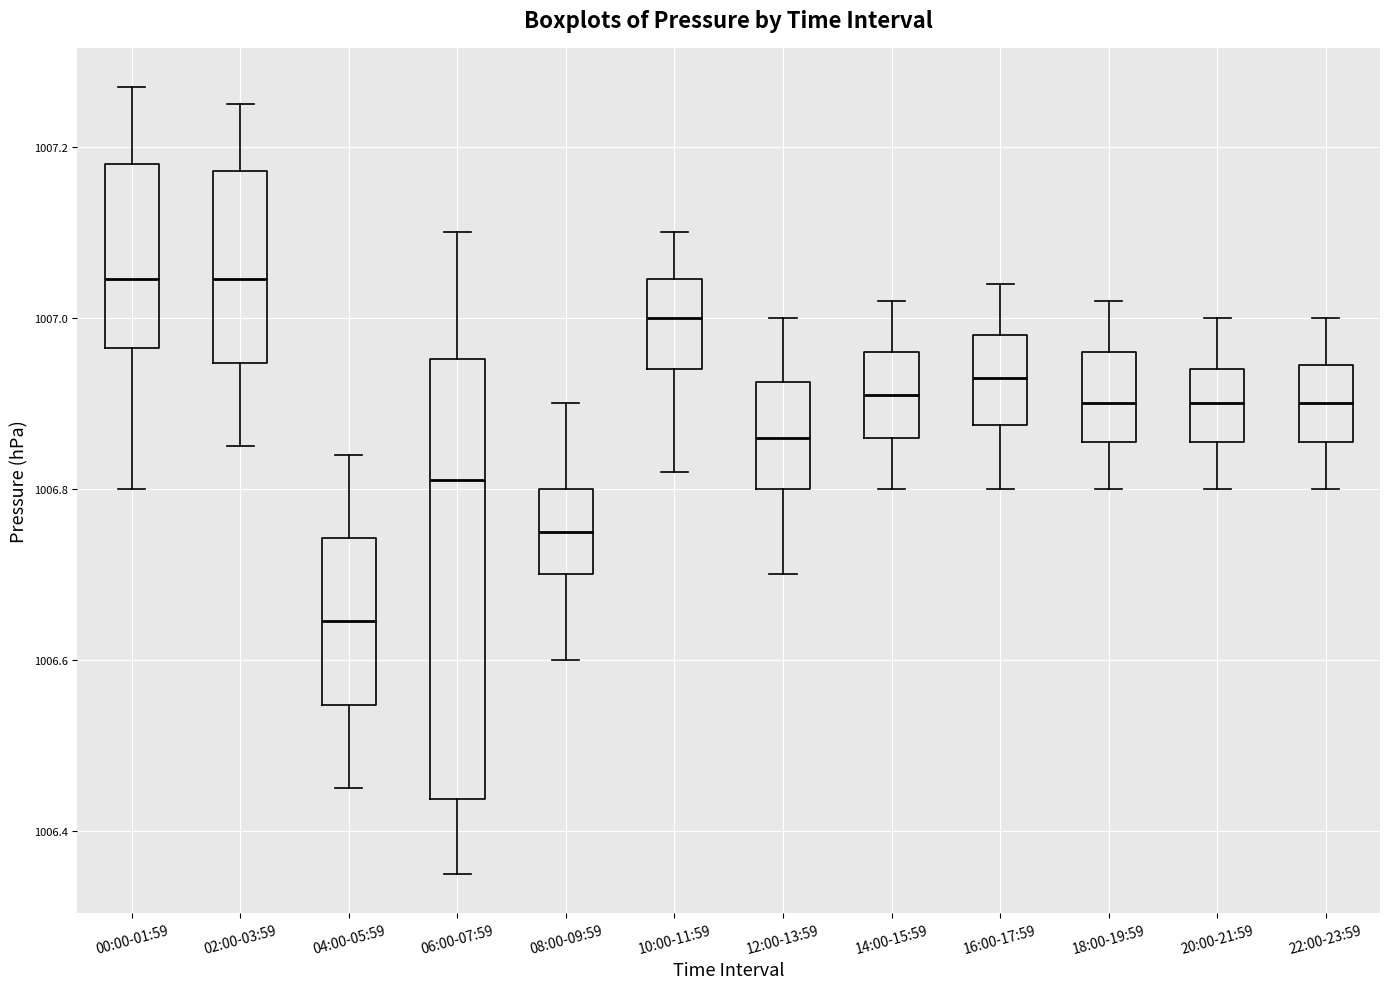

Reading left to right, transcribe this box plot: for each box, give where its median line is, the range the box spans, and where its two whiskers end, as read against the y-axis. The values are not printed on the chart, so give them approximately, as read against the axis.

00:00-01:59: median 1007.04, box 1006.96 to 1007.18, whiskers 1006.80 to 1007.28
02:00-03:59: median 1007.04, box 1006.94 to 1007.18, whiskers 1006.86 to 1007.26
04:00-05:59: median 1006.64, box 1006.54 to 1006.74, whiskers 1006.46 to 1006.84
06:00-07:59: median 1006.82, box 1006.44 to 1006.96, whiskers 1006.36 to 1007.10
08:00-09:59: median 1006.76, box 1006.70 to 1006.80, whiskers 1006.60 to 1006.90
10:00-11:59: median 1007.00, box 1006.94 to 1007.04, whiskers 1006.82 to 1007.10
12:00-13:59: median 1006.86, box 1006.80 to 1006.92, whiskers 1006.70 to 1007.00
14:00-15:59: median 1006.92, box 1006.86 to 1006.96, whiskers 1006.80 to 1007.02
16:00-17:59: median 1006.94, box 1006.88 to 1006.98, whiskers 1006.80 to 1007.04
18:00-19:59: median 1006.90, box 1006.86 to 1006.96, whiskers 1006.80 to 1007.02
20:00-21:59: median 1006.90, box 1006.86 to 1006.94, whiskers 1006.80 to 1007.00
22:00-23:59: median 1006.90, box 1006.86 to 1006.94, whiskers 1006.80 to 1007.00